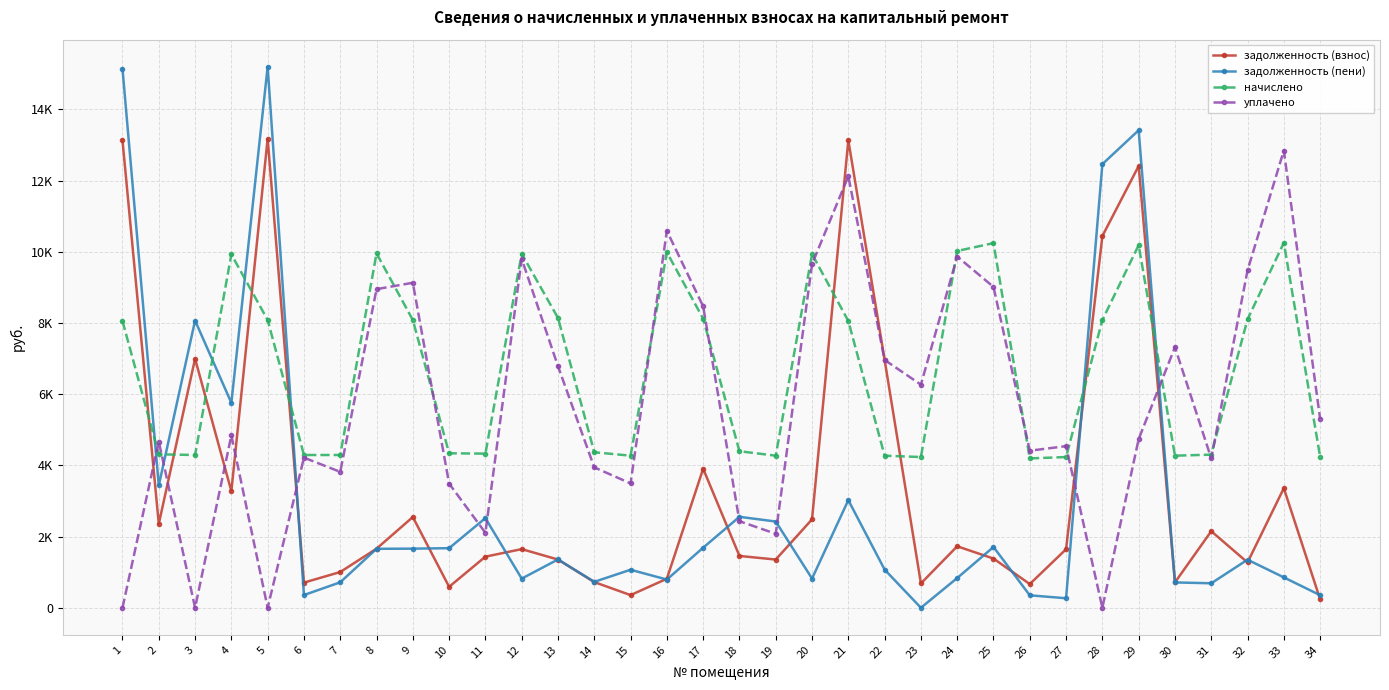

Does the chart have visible grid lines?

Yes